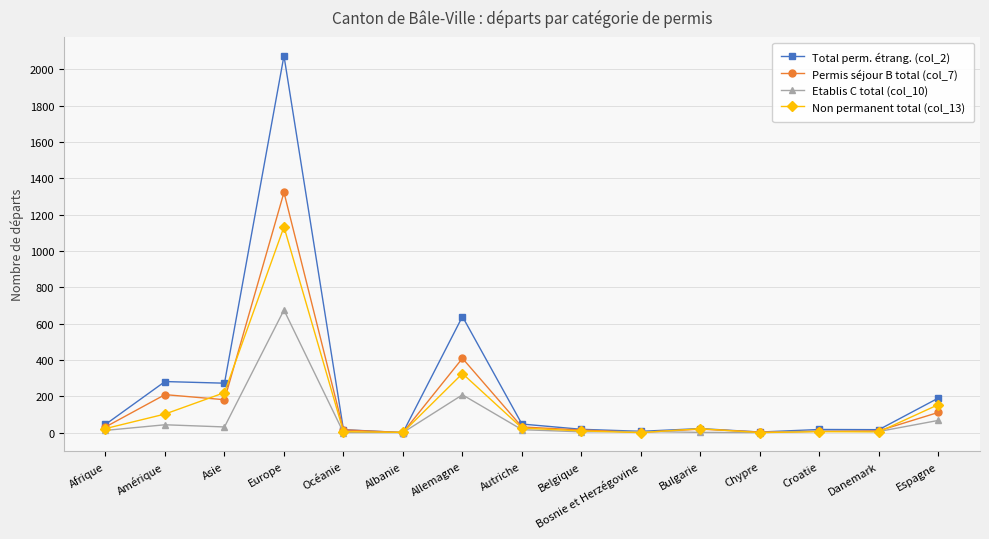

How many distinct data groups are displayed?

4